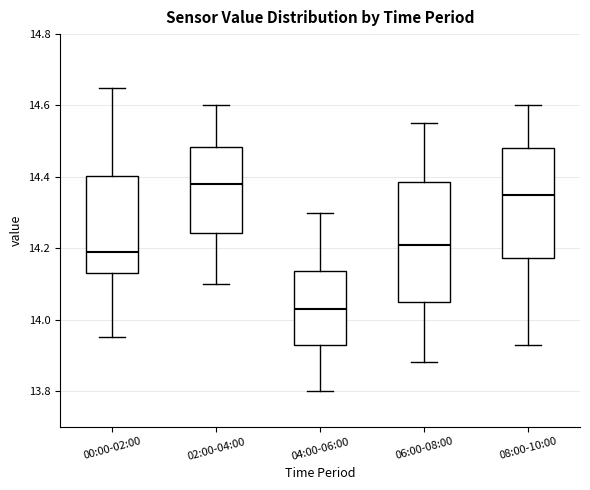

Which box is the tallest, from its lower edge to its upper edge?

06:00-08:00